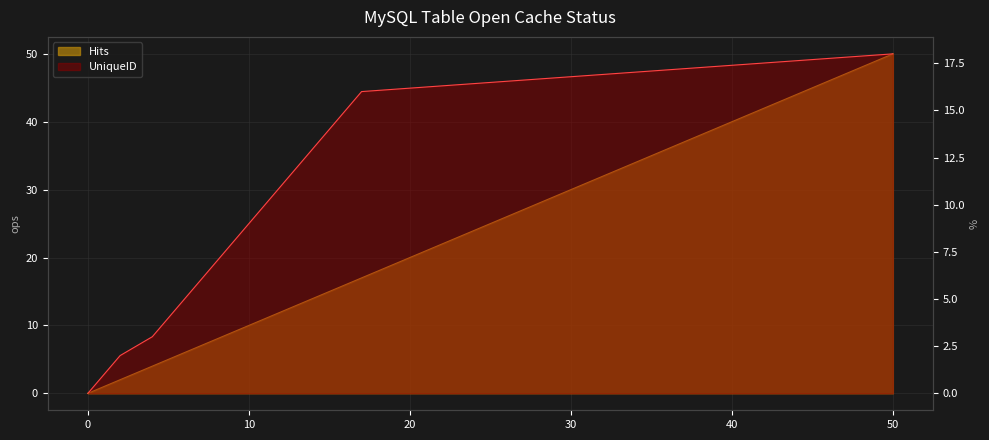

What is the spread (max minus min) of values at 6?

1